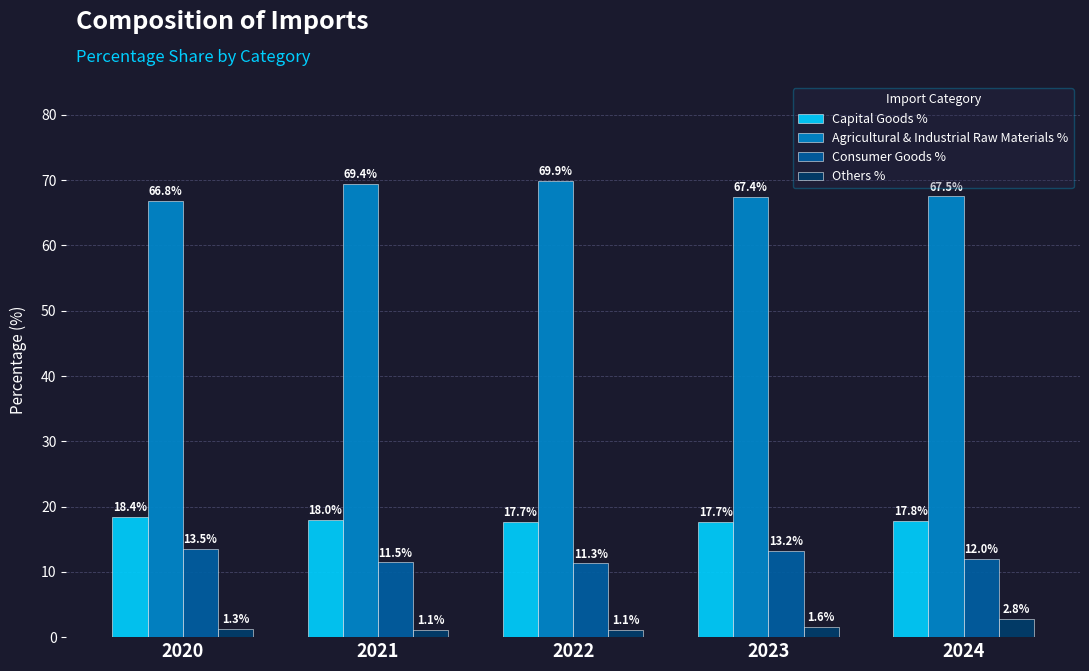

What is the difference between the maximum and minimum values in the Capital Goods % series?

0.7